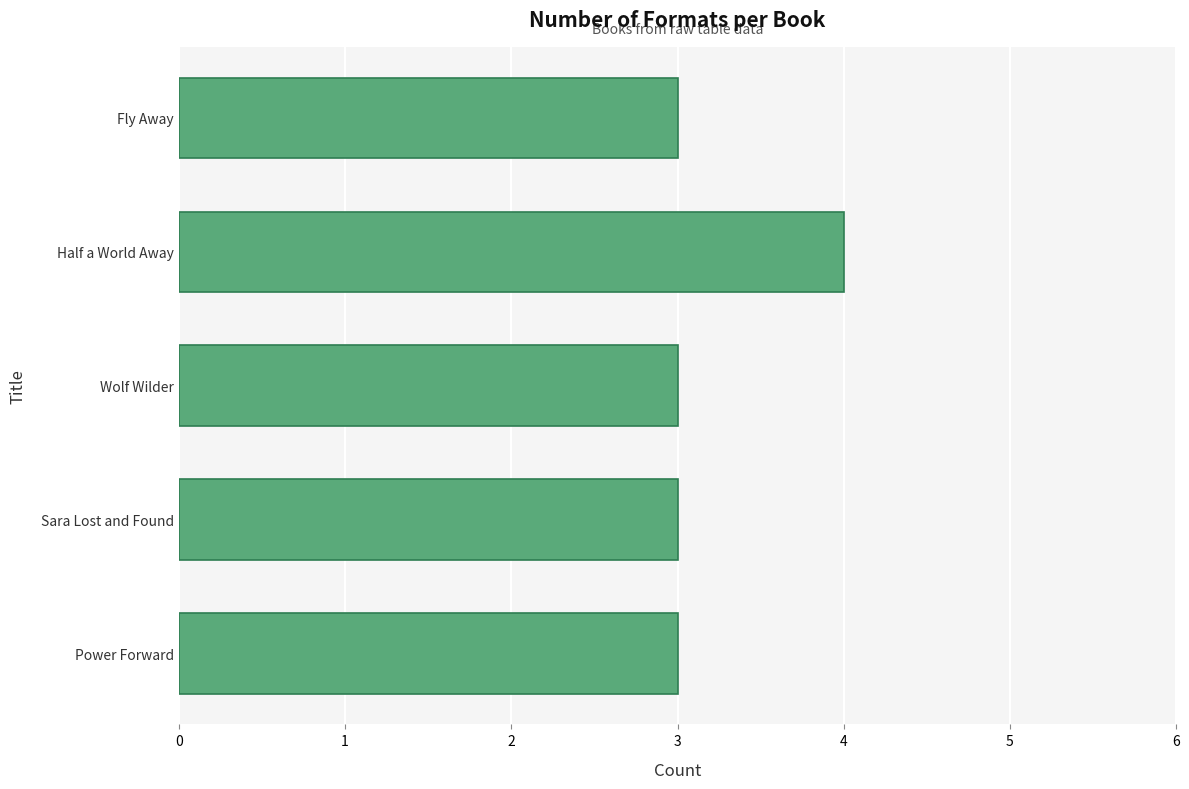

Count the number of data series in this chart.

1